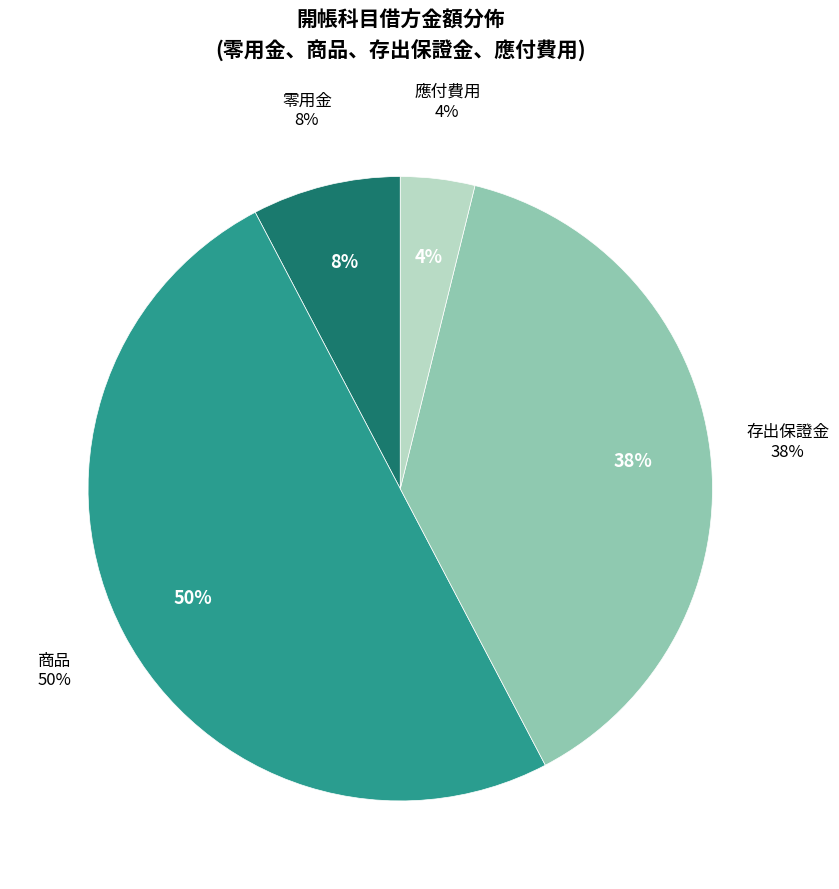

To the nearest percent, what is the average slice percentage?

25%